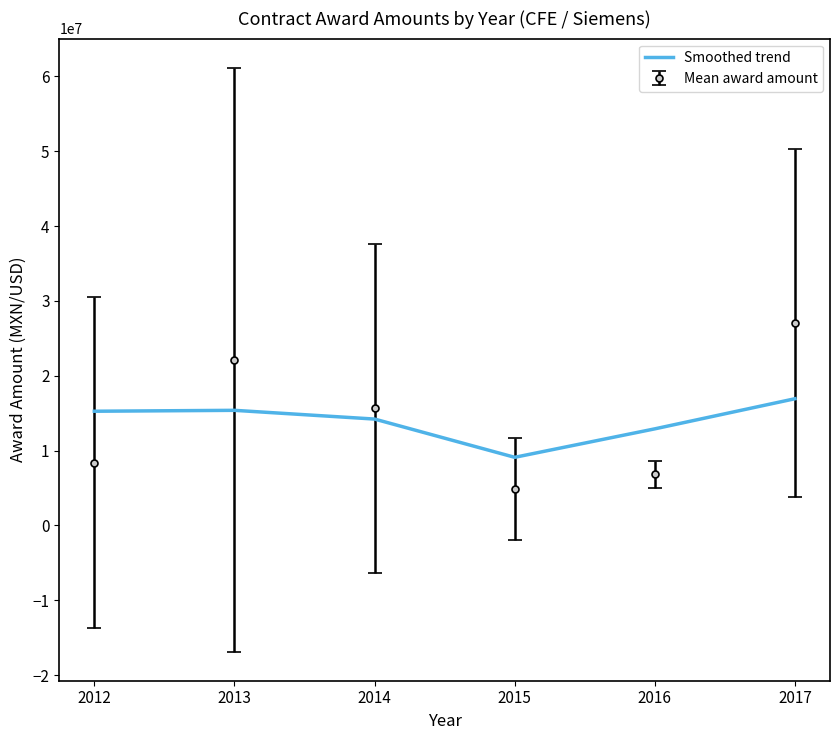

Rank the series by their maximum value, from lowest to highest.

Smoothed trend, Mean award amount